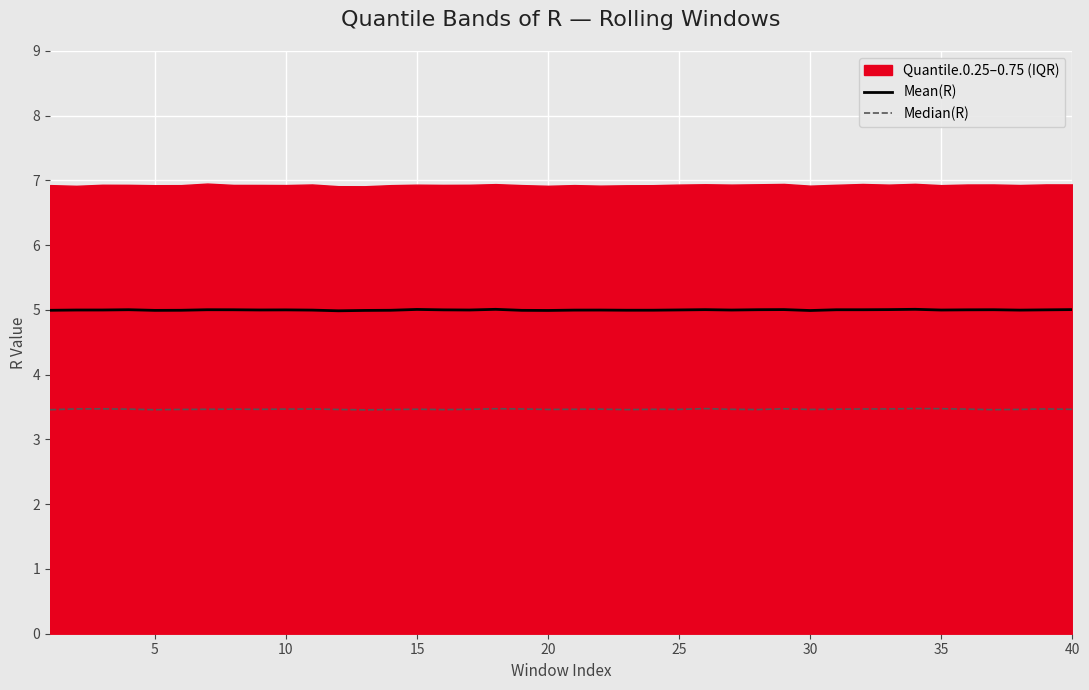

What is the maximum value for Median(R)?

3.5